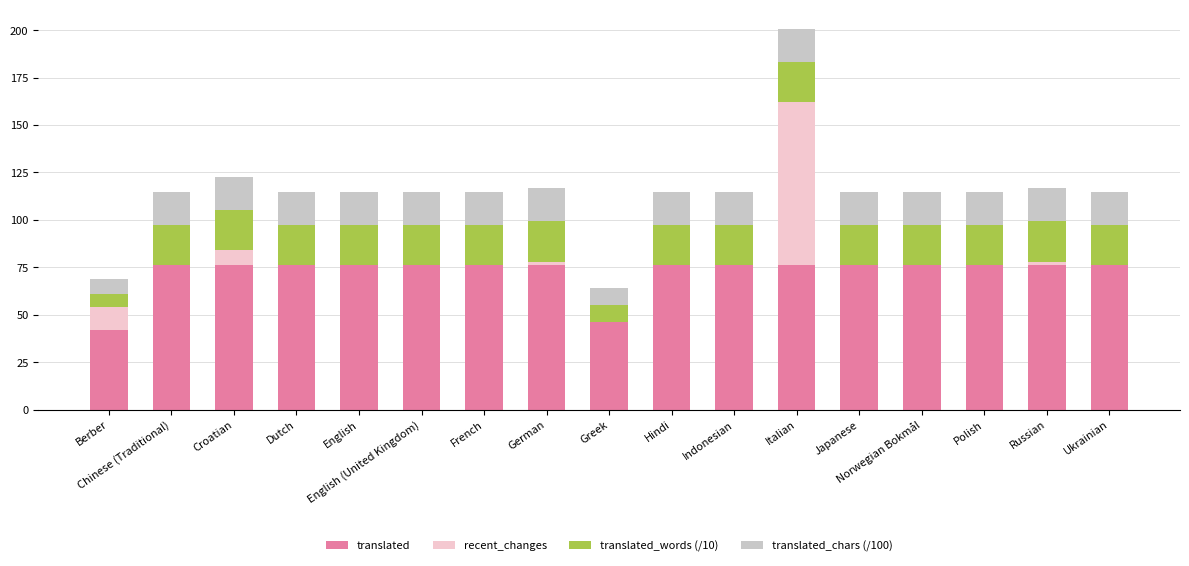

What is the sum of the translated values at Norwegian Bokmål and Japanese?

152.0